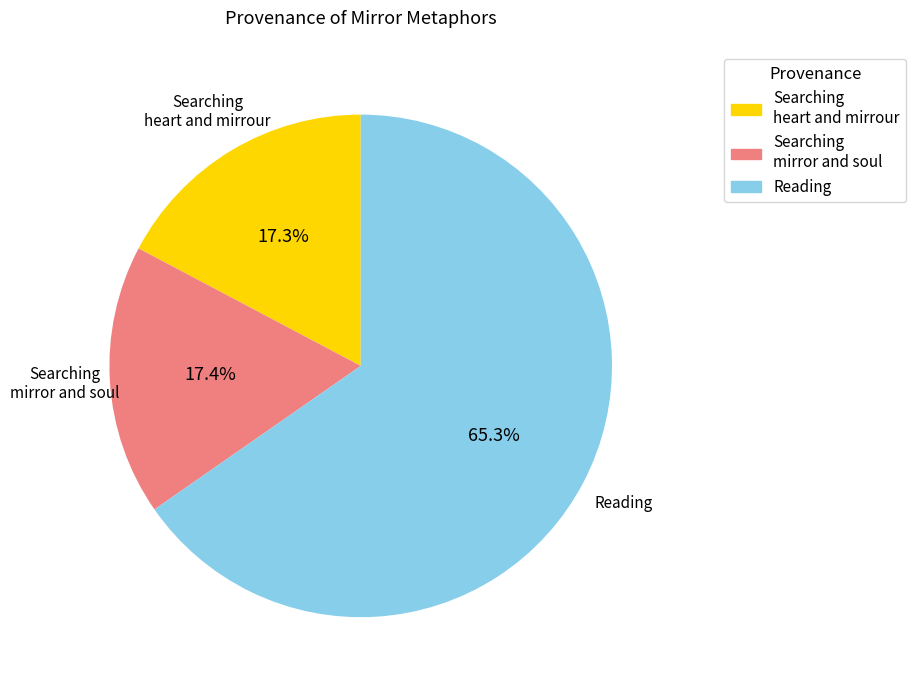

Between Searching heart and mirrour and Reading, which is larger?

Reading